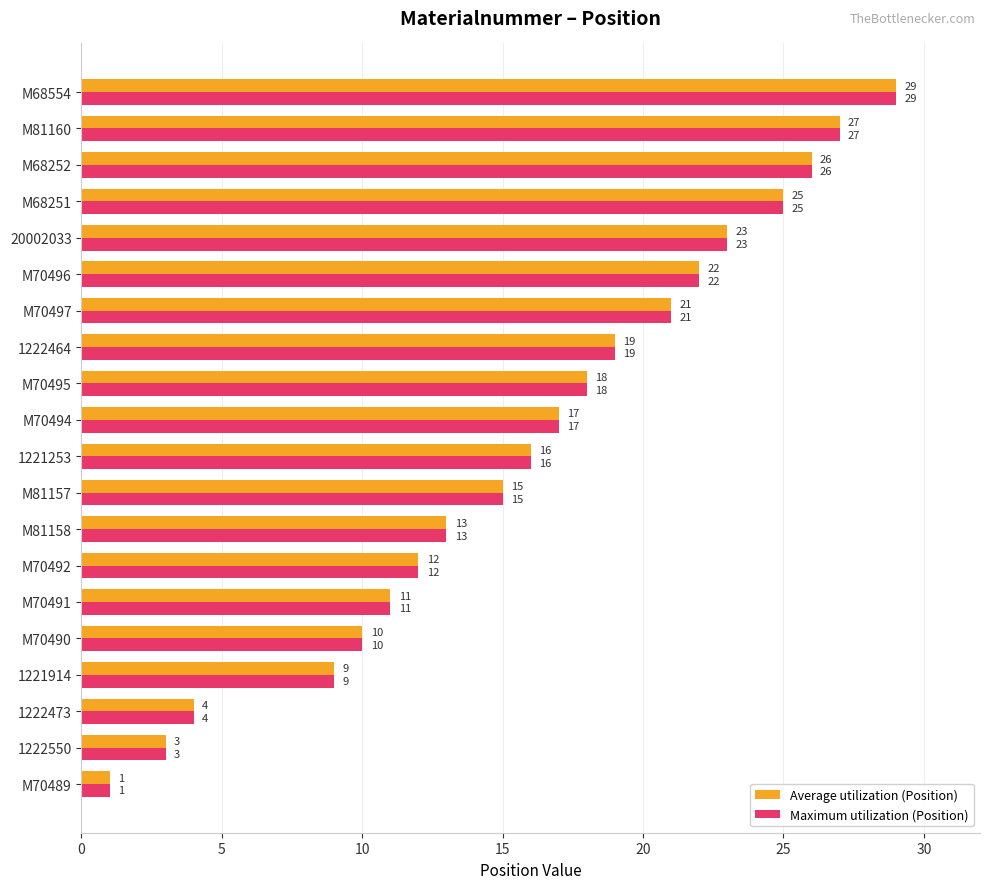

What is the difference between the Maximum utilization (Position) values at 1221914 and M81158?

4